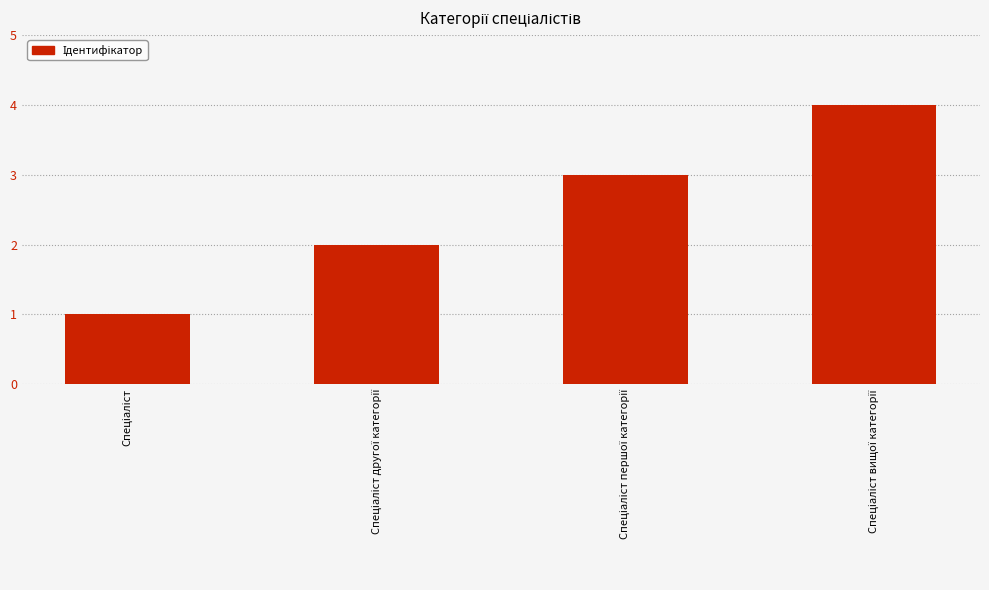

What is the sum of all values?

10